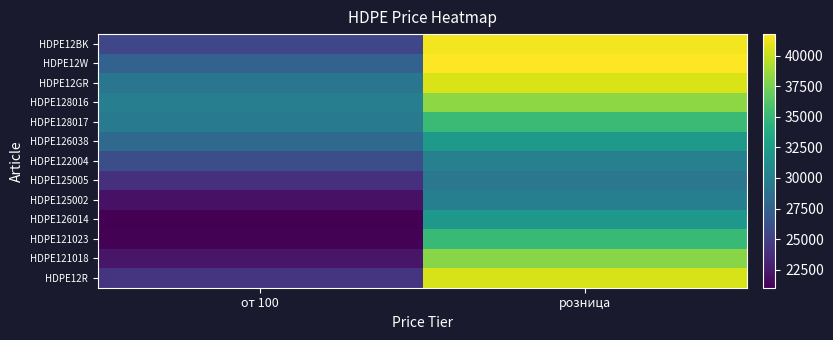

At which category is the sum across all series the highest?

розница